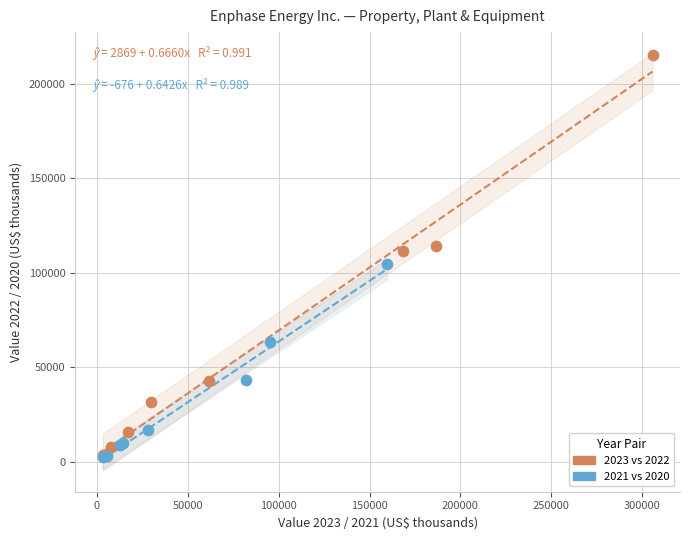

What are all the series names shown in the legend?

2023 vs 2022, 2021 vs 2020